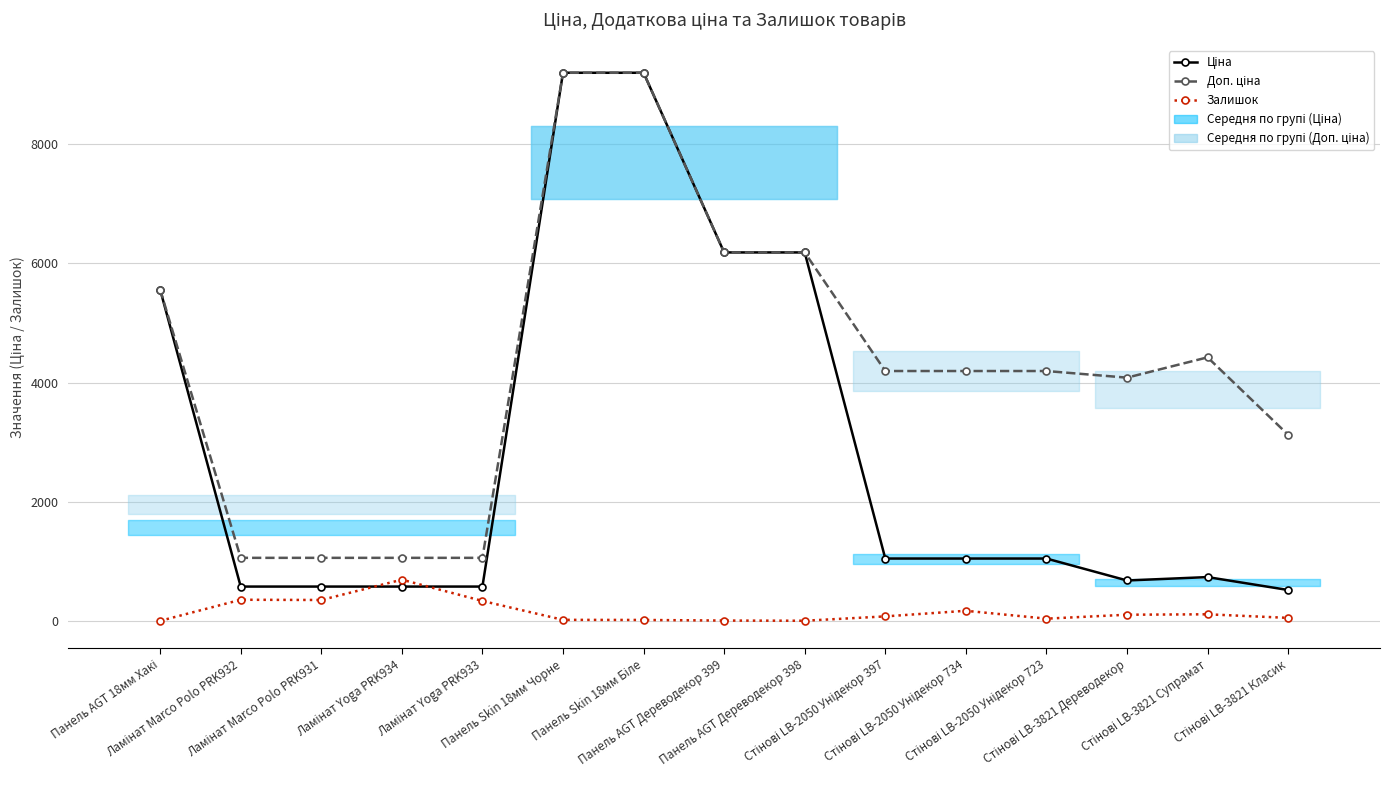

What is the difference between the highest and lowest values at Ламінат Yoga PRK933?

723.0